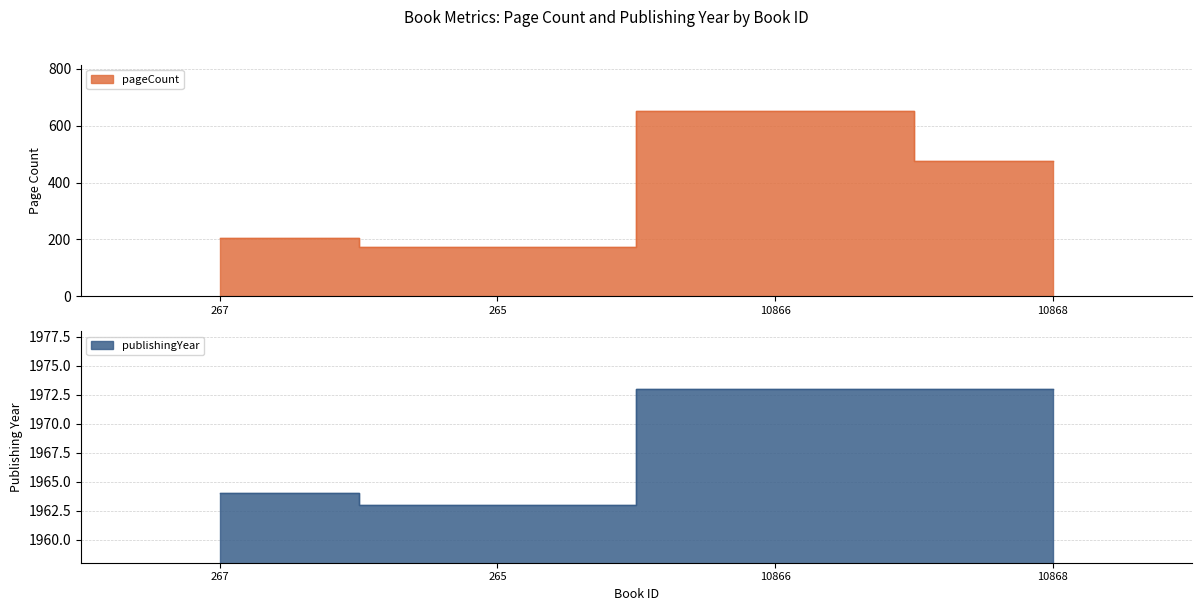

Reading left to right, extract all data points from this chart.

pageCount: 204	172	652	476
publishingYear: 1964	1963	1973	1973